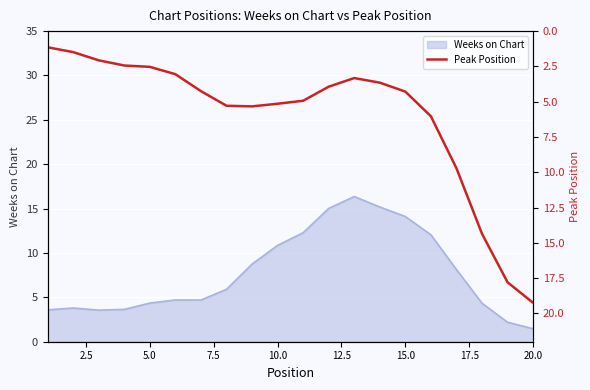

What is the highest value of the Weeks on Chart series?

16.4